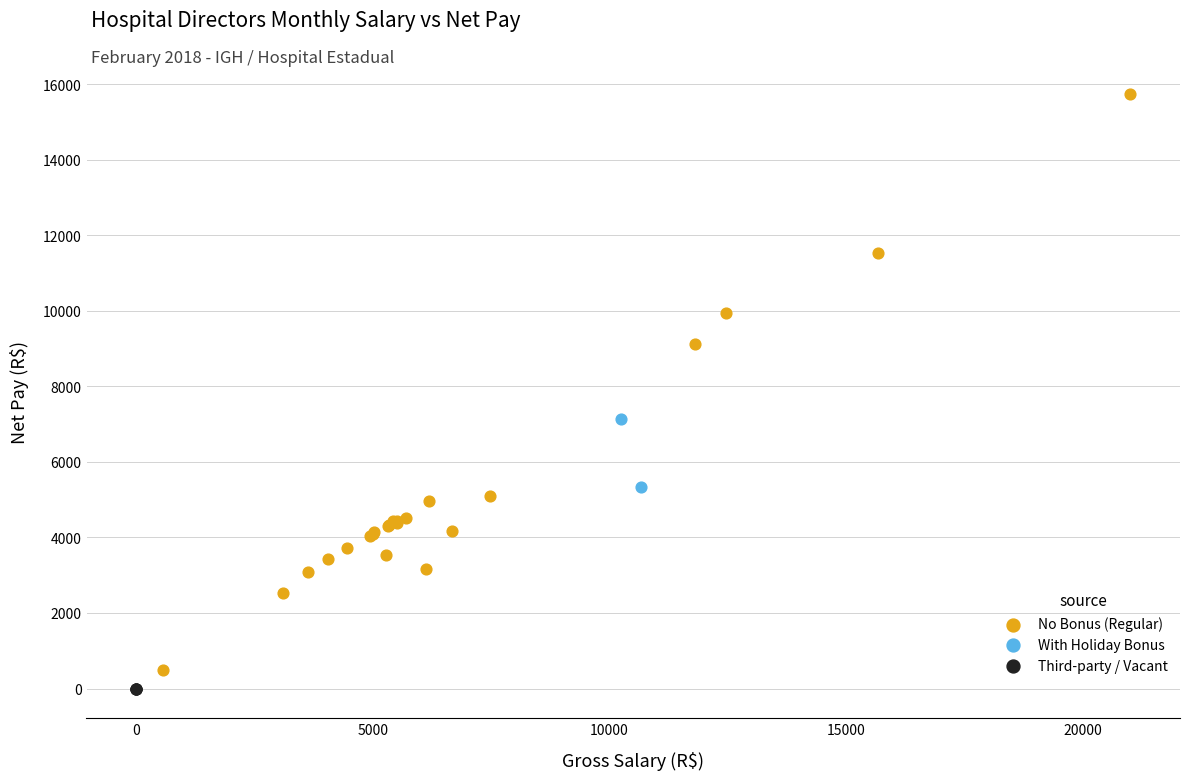

What are all the series names shown in the legend?

No Bonus (Regular), With Holiday Bonus, Third-party / Vacant